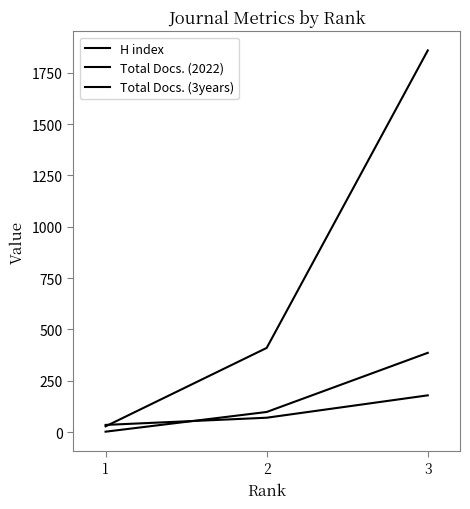

Does the chart have visible grid lines?

No